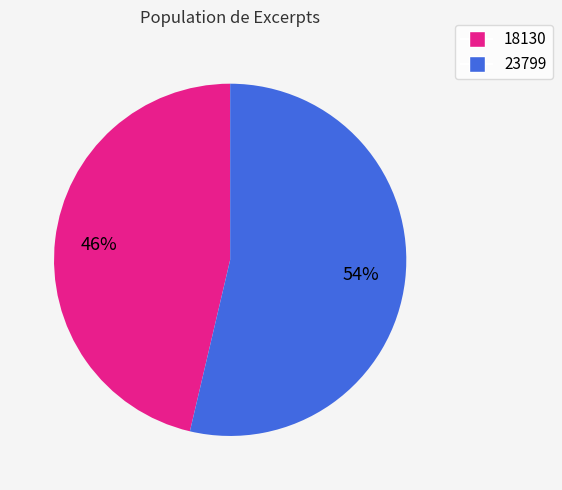

Which category has the biggest portion of the pie?

23799